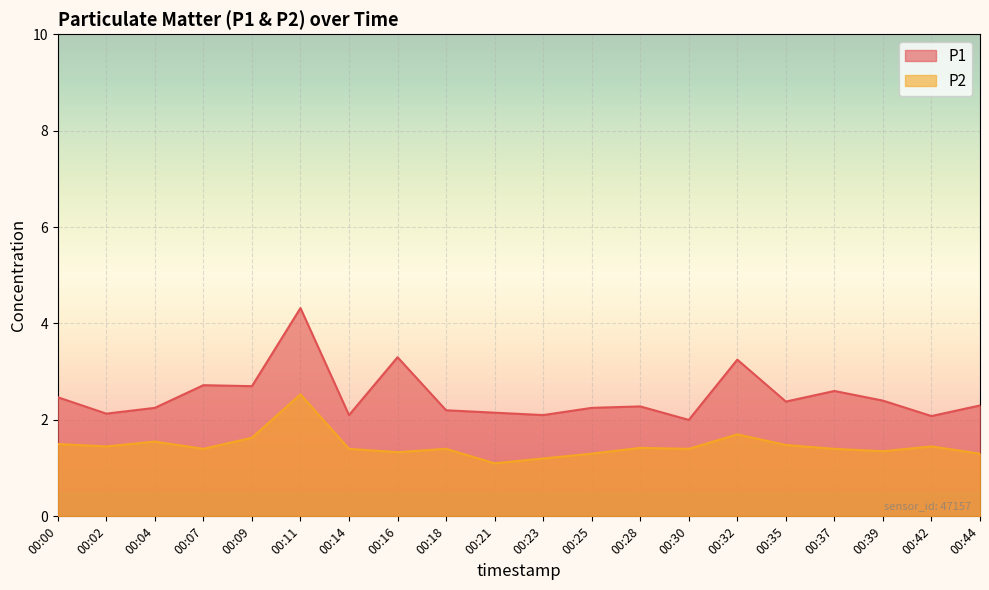

True or false: P2 and P1 cross at least once.

False